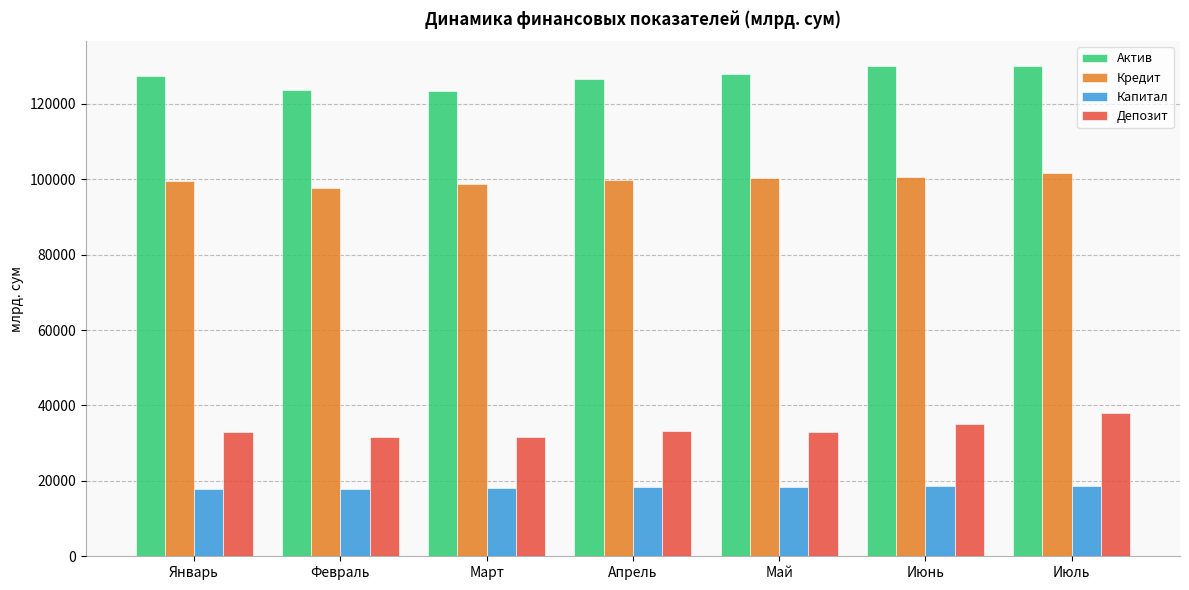

Which series has the largest total across all categories?

Актив